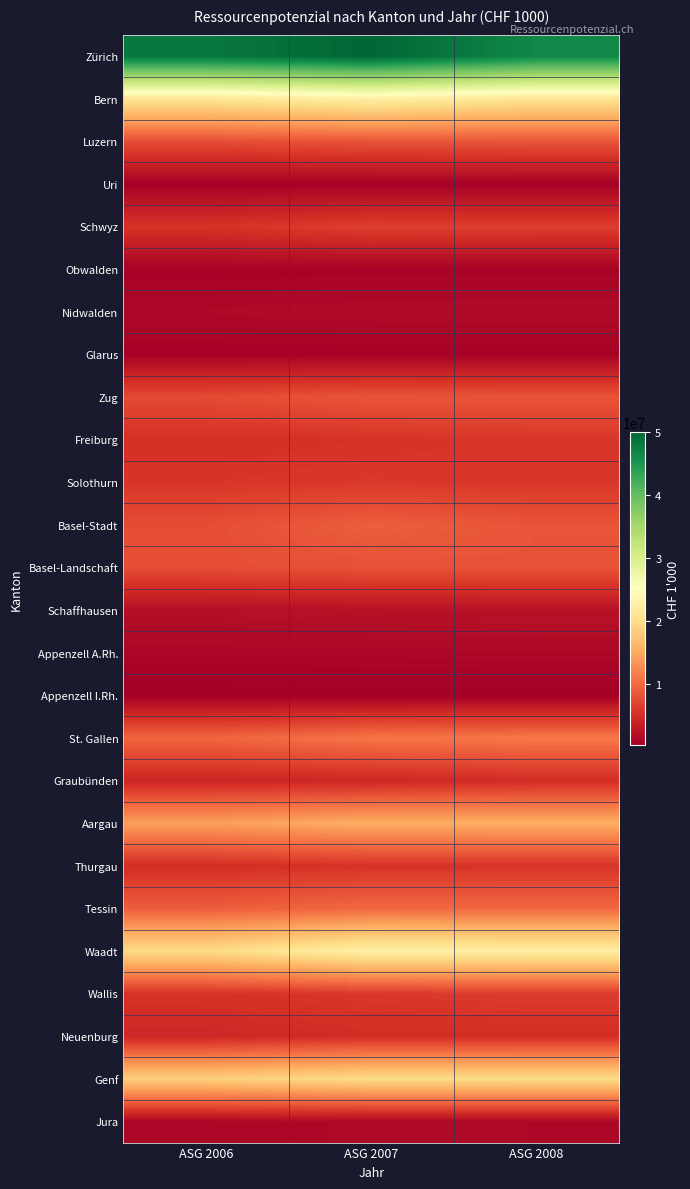

Reading left to right, what are all the values shown in this chart?

Zürich: ASG 2006=48290540.8	ASG 2007=50001923.3	ASG 2008=46634575.8
Bern: ASG 2006=21146225.6	ASG 2007=22600518.4	ASG 2008=20897852.3
Luzern: ASG 2006=7793717.0	ASG 2007=8282473.3	ASG 2008=8406192.9
Uri: ASG 2006=563270.8	ASG 2007=630404.9	ASG 2008=615410.6
Schwyz: ASG 2006=5512172.1	ASG 2007=6622099.5	ASG 2008=6479897.4
Obwalden: ASG 2006=779942.3	ASG 2007=827170.0	ASG 2008=826554.8
Nidwalden: ASG 2006=1335845.6	ASG 2007=1488193.9	ASG 2008=1514625.1
Glarus: ASG 2006=724211.8	ASG 2007=761827.4	ASG 2008=749111.7
Zug: ASG 2006=7557245.7	ASG 2007=8379577.2	ASG 2008=8268893.2
Freiburg: ASG 2006=5286488.5	ASG 2007=5587747.7	ASG 2008=5910221.2
Solothurn: ASG 2006=5763137.9	ASG 2007=6015087.3	ASG 2008=5853549.0
Basel-Stadt: ASG 2006=7701211.8	ASG 2007=9161271.1	ASG 2008=8309582.5
Basel-Landschaft: ASG 2006=7806450.5	ASG 2007=8091643.0	ASG 2008=8234074.0
Schaffhausen: ASG 2006=2008599.4	ASG 2007=2231992.2	ASG 2008=2349690.7
Appenzell A.Rh.: ASG 2006=1142190.9	ASG 2007=1210707.3	ASG 2008=1293424.5
Appenzell I.Rh.: ASG 2006=336391.4	ASG 2007=381490.4	ASG 2008=387056.8
St. Gallen: ASG 2006=9653656.7	ASG 2007=10951373.1	ASG 2008=11192037.3
Graubünden: ASG 2006=4262243.0	ASG 2007=4454925.7	ASG 2008=4986393.0
Aargau: ASG 2006=14205229.7	ASG 2007=15397855.8	ASG 2008=15383211.9
Thurgau: ASG 2006=5031261.8	ASG 2007=5573638.0	ASG 2008=5614191.0
Tessin: ASG 2006=9058204.1	ASG 2007=9967309.5	ASG 2008=9942885.9
Waadt: ASG 2006=19791282.0	ASG 2007=22835465.2	ASG 2008=22435827.7
Wallis: ASG 2006=5476864.4	ASG 2007=5976557.9	ASG 2008=6279169.0
Neuenburg: ASG 2006=4416895.5	ASG 2007=5092405.4	ASG 2008=5015318.8
Genf: ASG 2006=18636645.2	ASG 2007=19944244.7	ASG 2008=19988874.5
Jura: ASG 2006=1235772.5	ASG 2007=1329600.3	ASG 2008=1304994.0